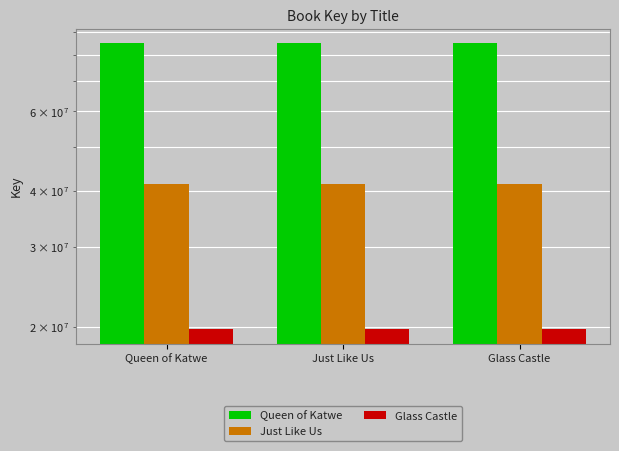

At Glass Castle, list the series in order from smallest to largest.

Glass Castle, Just Like Us, Queen of Katwe